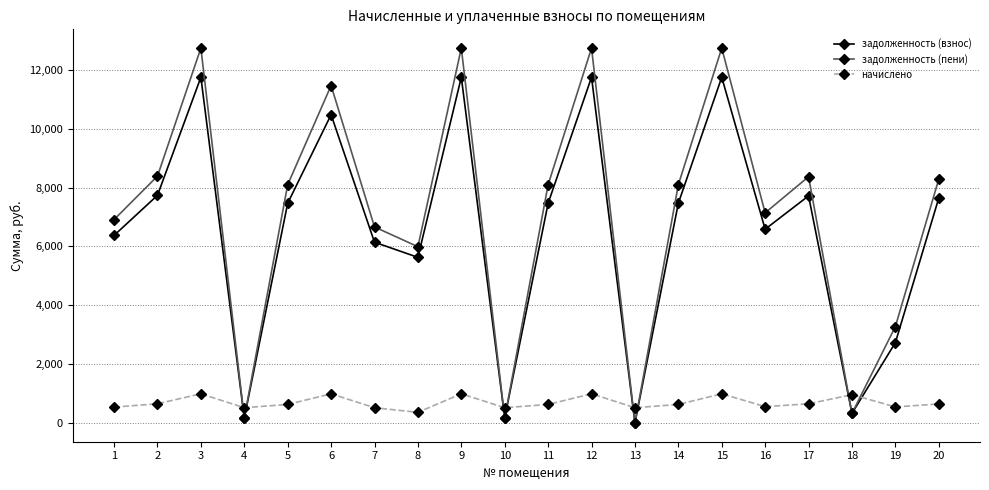

True or false: начислено and задолженность (взнос) intersect in this chart.

True